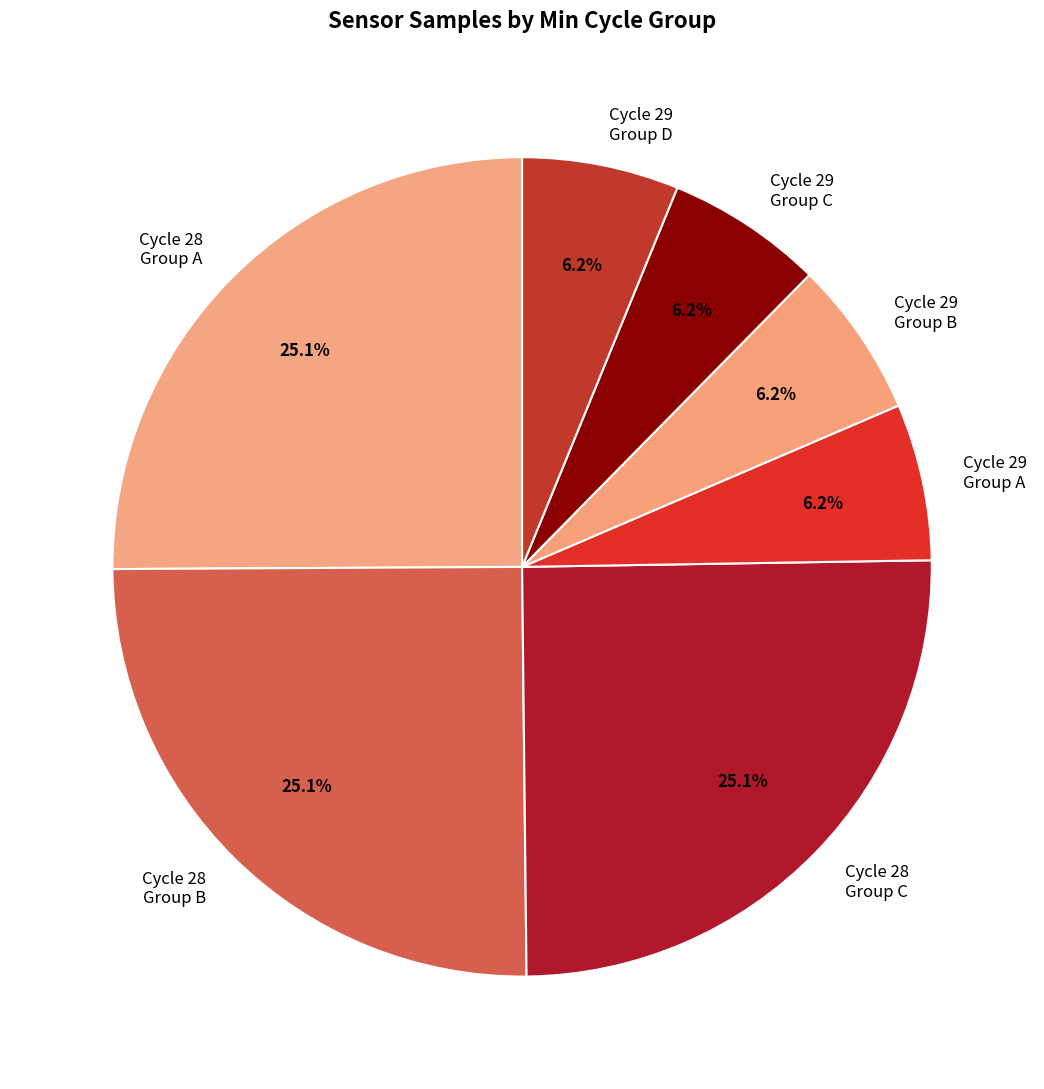

Is there a majority slice in this chart?

No